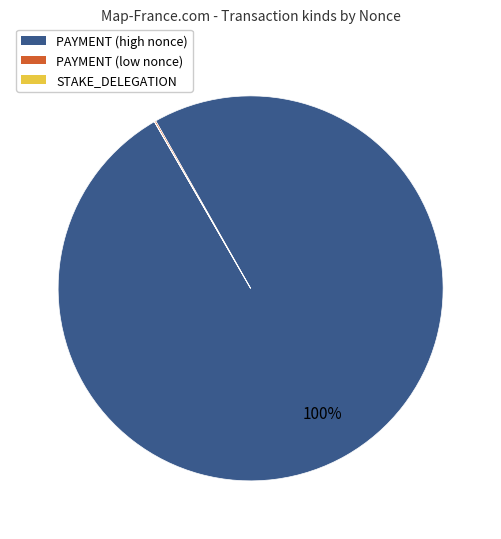

Which category has the biggest portion of the pie?

PAYMENT (high nonce)